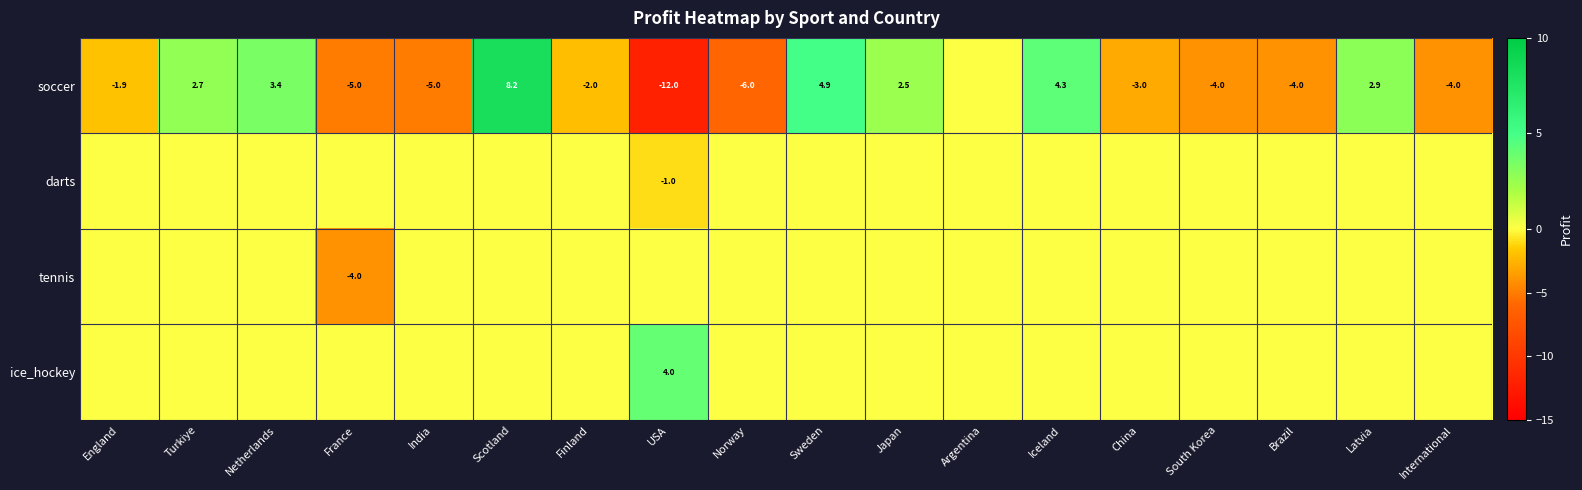

At which category is the sum across all series the highest?

Scotland